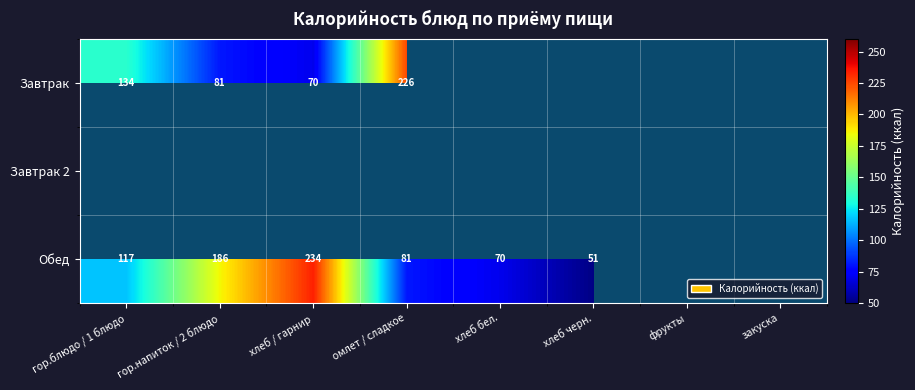

At how many categories does at least one series exceed 181?

3